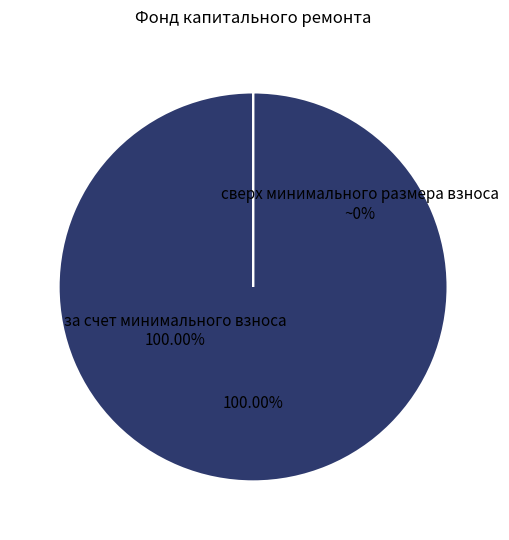

What is the largest slice in the pie chart?

за счет минимального взноса